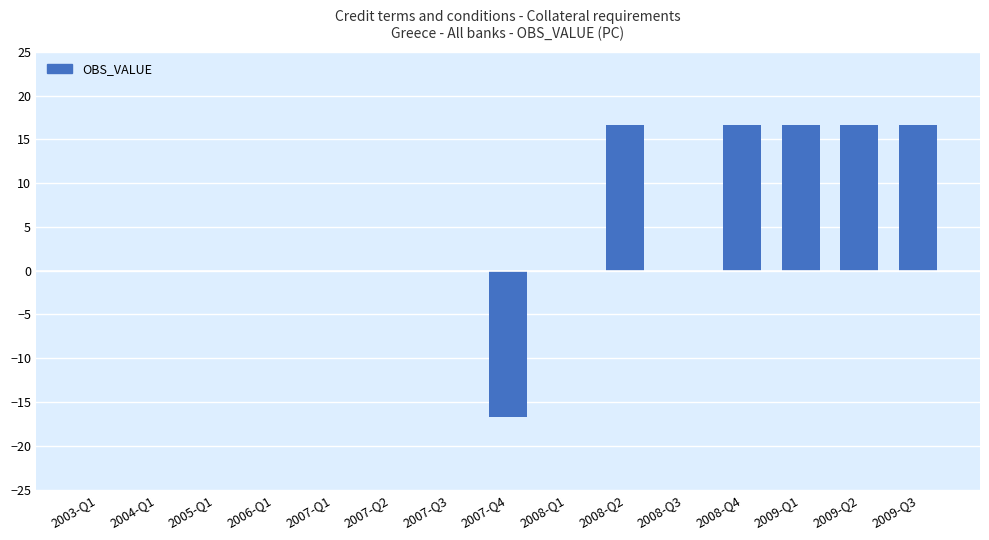

Is it true that the value at 2009-Q1 is 27.8?

False